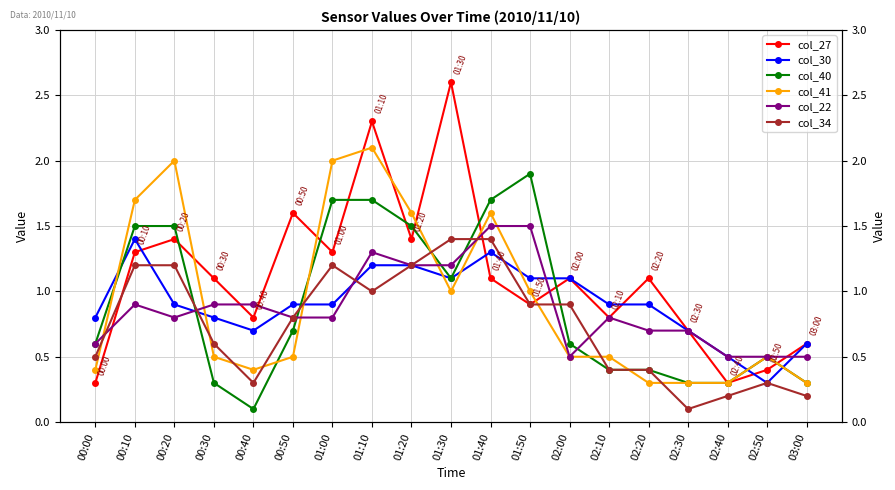

What is the spread (max minus min) of values at 03:00?

0.4